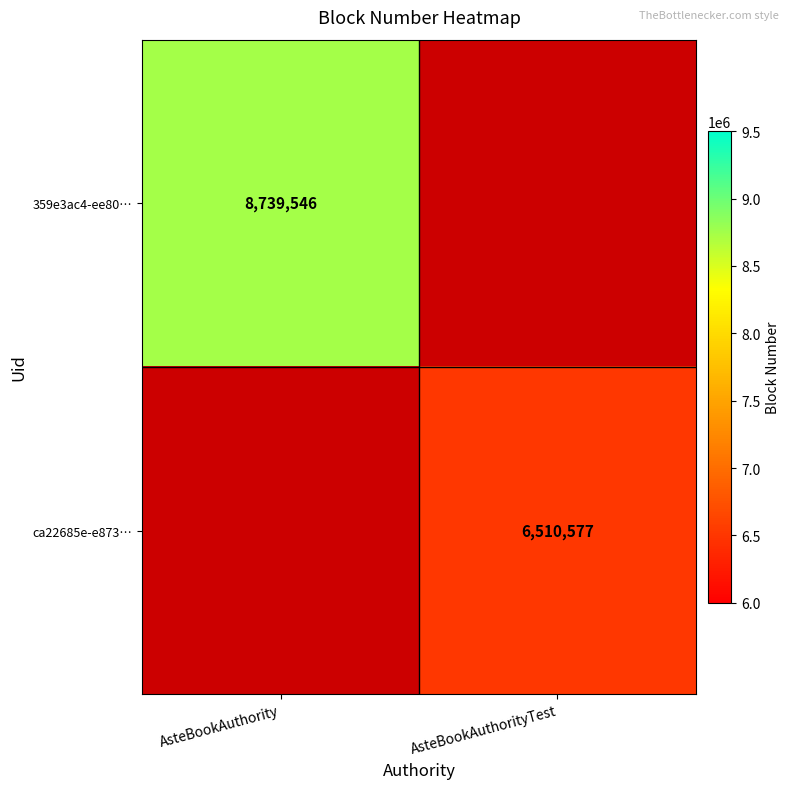

The value of ca22685e-e873… at AsteBookAuthorityTest is 4284375.0. True or false?

False